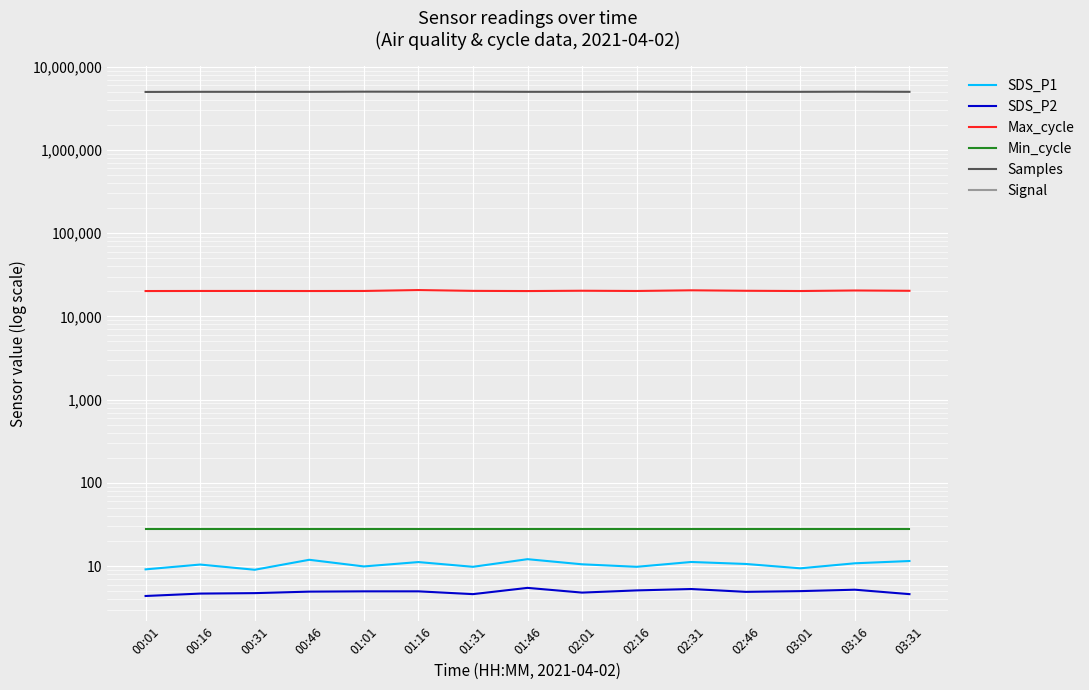

True or false: SDS_P2 has more than 1 points higher than both neighbors.

True